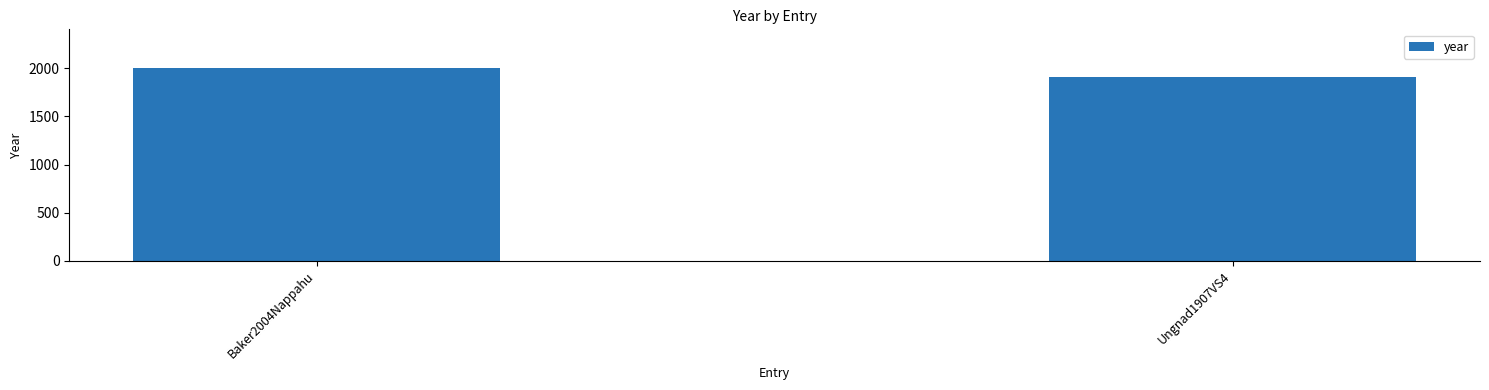

What position from the right is Ungnad1907VS4?

1